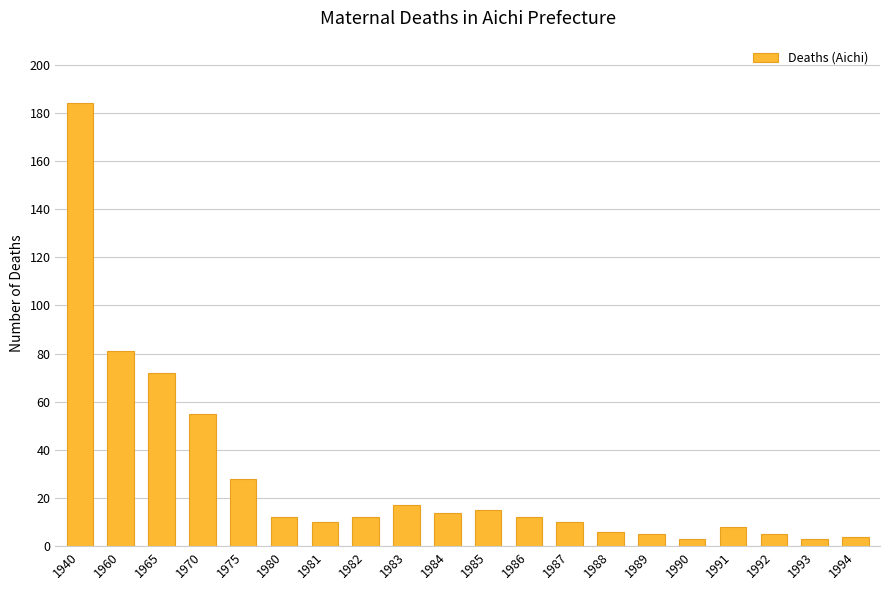

Reading left to right, transcribe all the data shown in this chart.

1940=184	1960=81	1965=72	1970=55	1975=28	1980=12	1981=10	1982=12	1983=17	1984=14	1985=15	1986=12	1987=10	1988=6	1989=5	1990=3	1991=8	1992=5	1993=3	1994=4